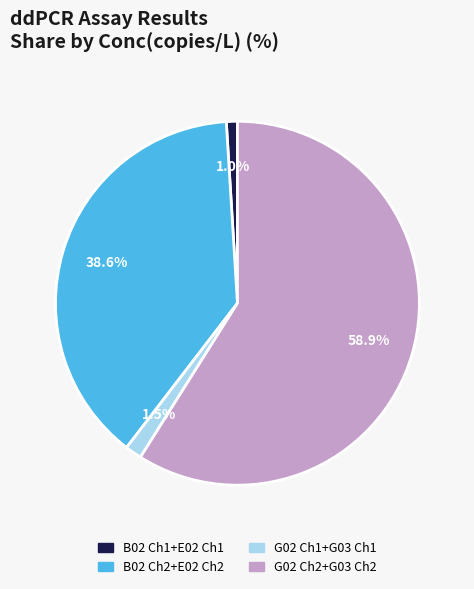

What is the majority slice?

G02 Ch2+G03 Ch2